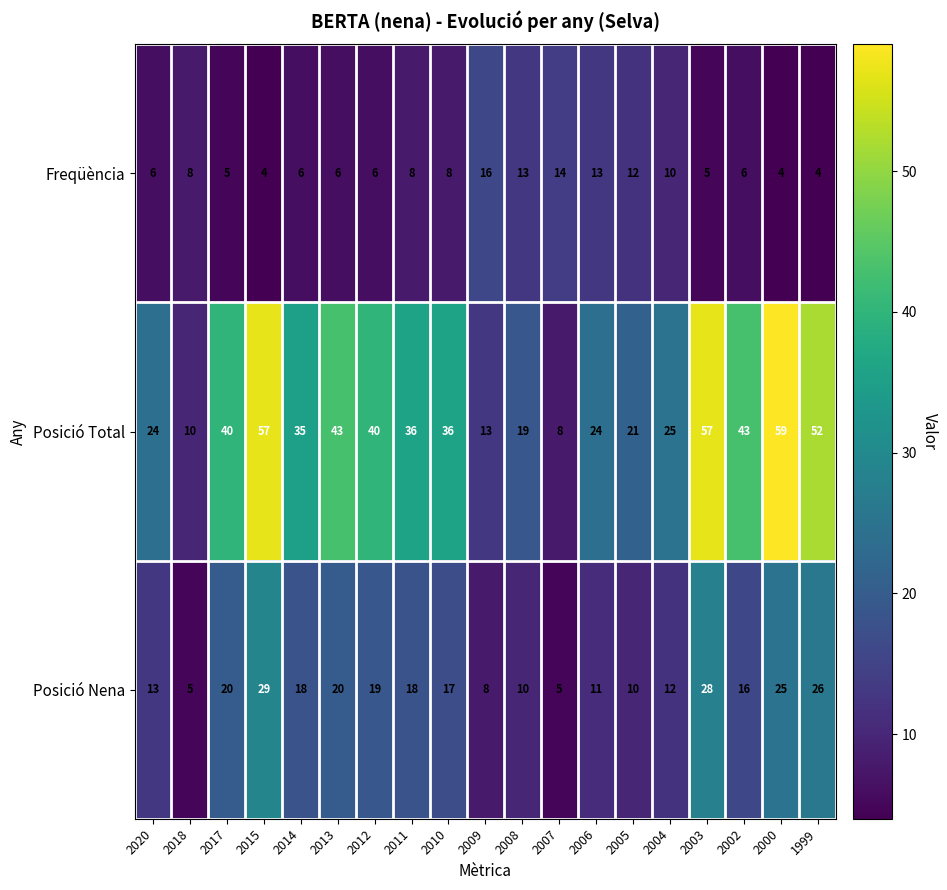

Where is Posició Nena nearest to the value 17?

2010